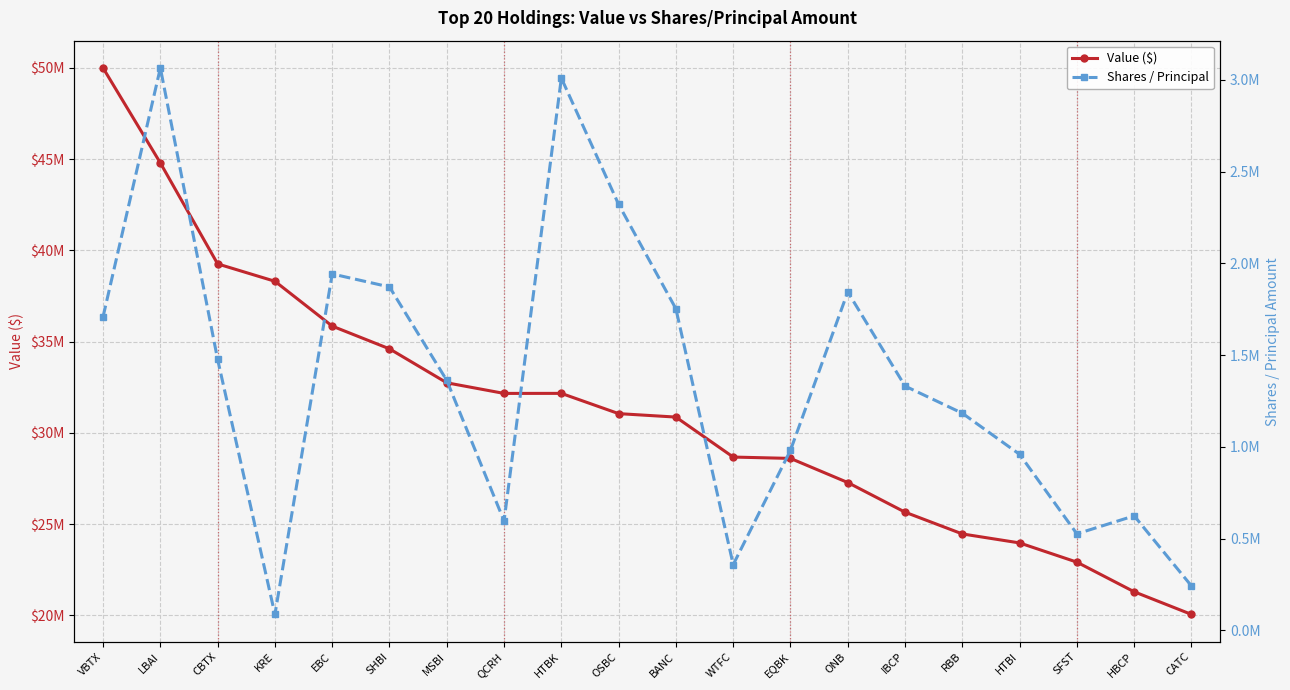

True or false: Value ($) has more than 0 interior local peaks.

True